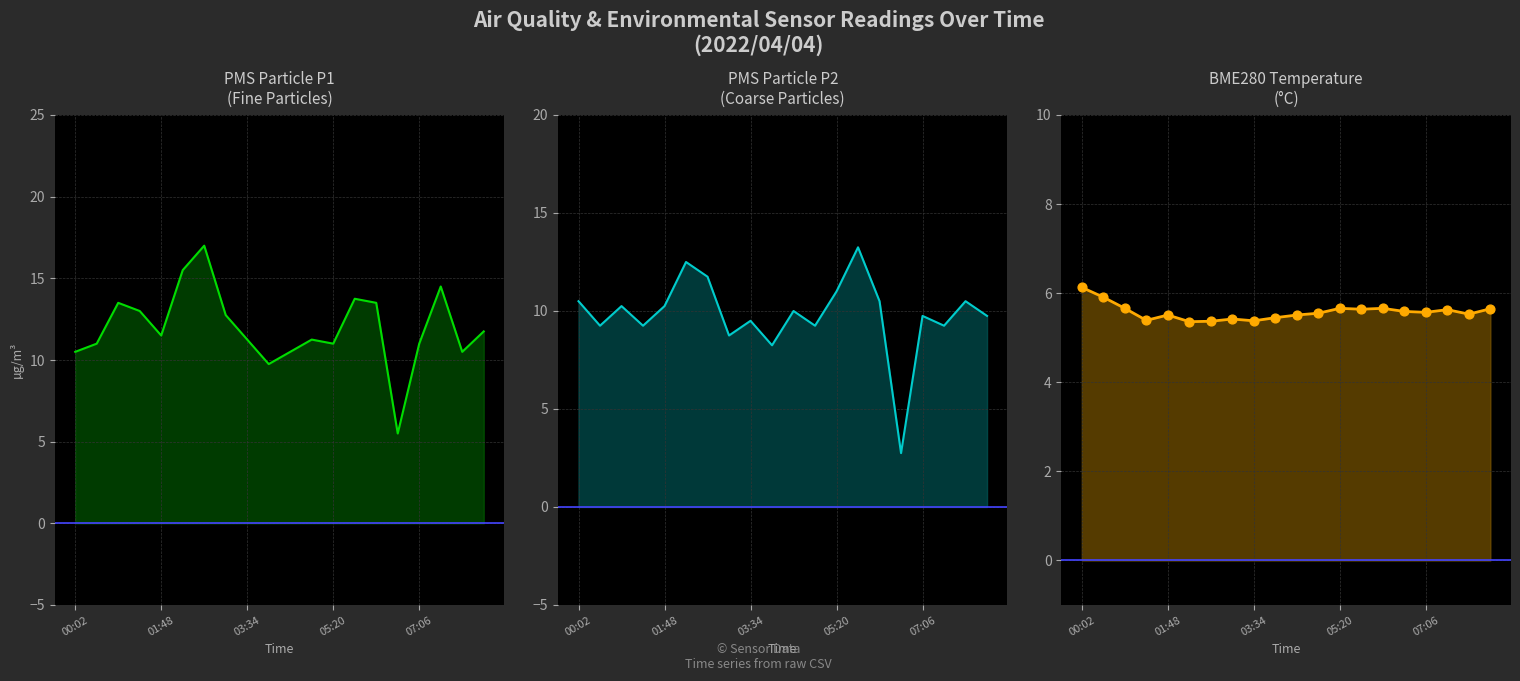

Is the value of PMS_P2 at 18 greater than the value of BME280_temperature_pts at 16?

Yes